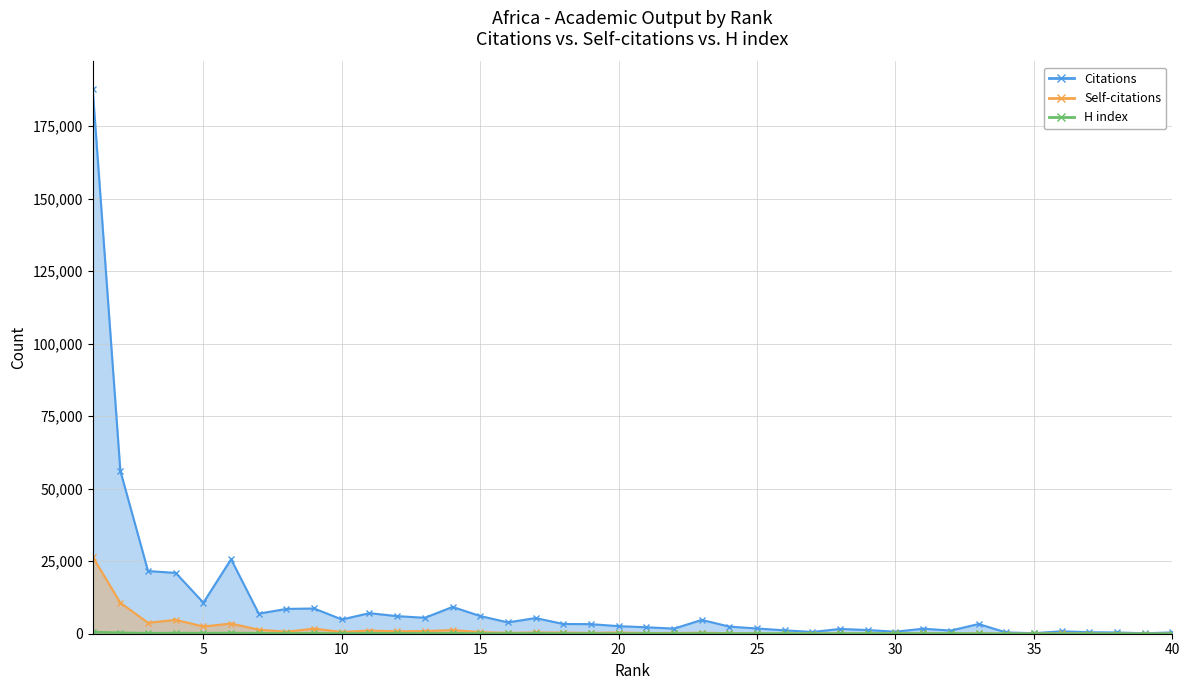

True or false: Self-citations has a value of 1110 at 11.

True